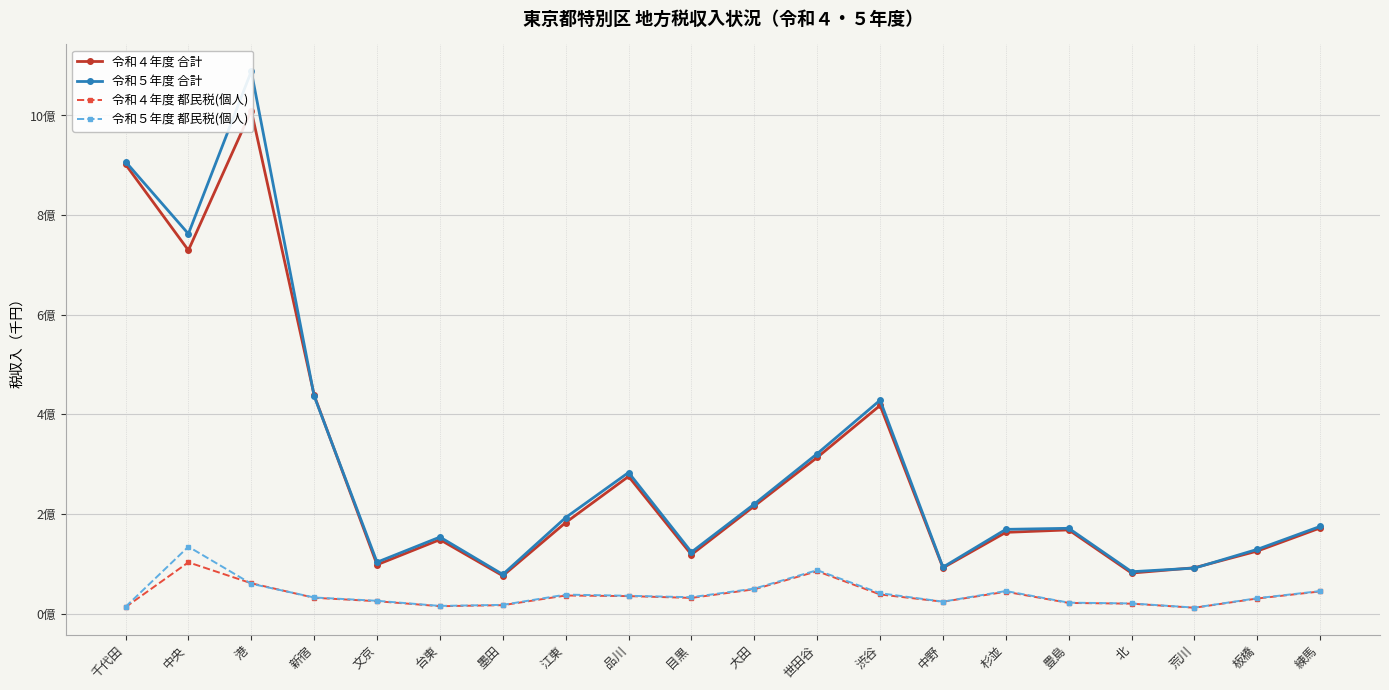

Reading left to right, what are all the values shown in this chart?

令和４年度 合計: 千代田=901859837	中央=729345856	港=1009941060	新宿=438369603	文京=98003784	台東=148463590	墨田=75872245	江東=182723530	品川=275329838	目黒=118384416	大田=215895873	世田谷=313512221	渋谷=417867682	中野=91857810	杉並=163041568	豊島=167990915	北=81316683	荒川=92013773	板橋=125543483	練馬=171948179
令和５年度 合計: 千代田=907269901	中央=762417457	港=1088777038	新宿=436799364	文京=103156174	台東=153607709	墨田=78575319	江東=192799002	品川=283227570	目黒=123403344	大田=219913857	世田谷=321046637	渋谷=428393205	中野=93150724	杉並=169082227	豊島=171191414	北=84034116	荒川=91281531	板橋=128967529	練馬=175088229
令和４年度 都民税(個人): 千代田=12890371	中央=102913487	港=60871339	新宿=31702247	文京=24794737	台東=14792731	墨田=16857936	江東=36242630	品川=35073312	目黒=31446621	大田=48782348	世田谷=85076661	渋谷=38327613	中野=23762136	杉並=43826581	豊島=21339560	北=19877237	荒川=11700157	板橋=30253900	練馬=44444722
令和５年度 都民税(個人): 千代田=13515012	中央=134299960	港=59833166	新宿=32317856	文京=25663162	台東=15362033	墨田=17514121	江東=38085878	品川=35736661	目黒=32831453	大田=50140050	世田谷=87102171	渋谷=40889393	中野=23925226	杉並=45256305	豊島=21920736	北=20337129	荒川=11975750	板橋=30879218	練馬=45183976